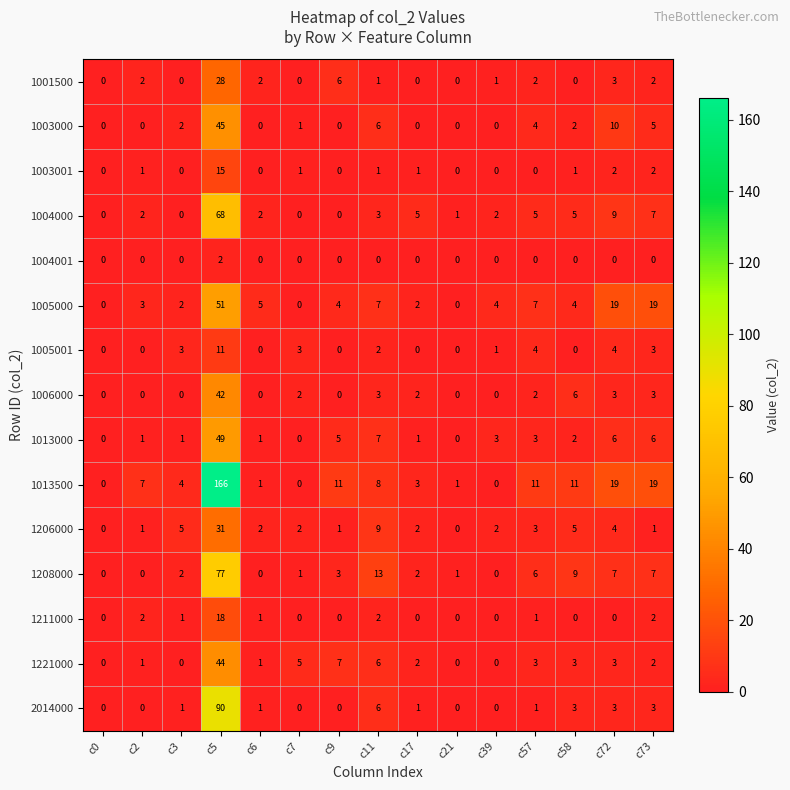

Is it true that 1211000 equals -8 at c17?

False